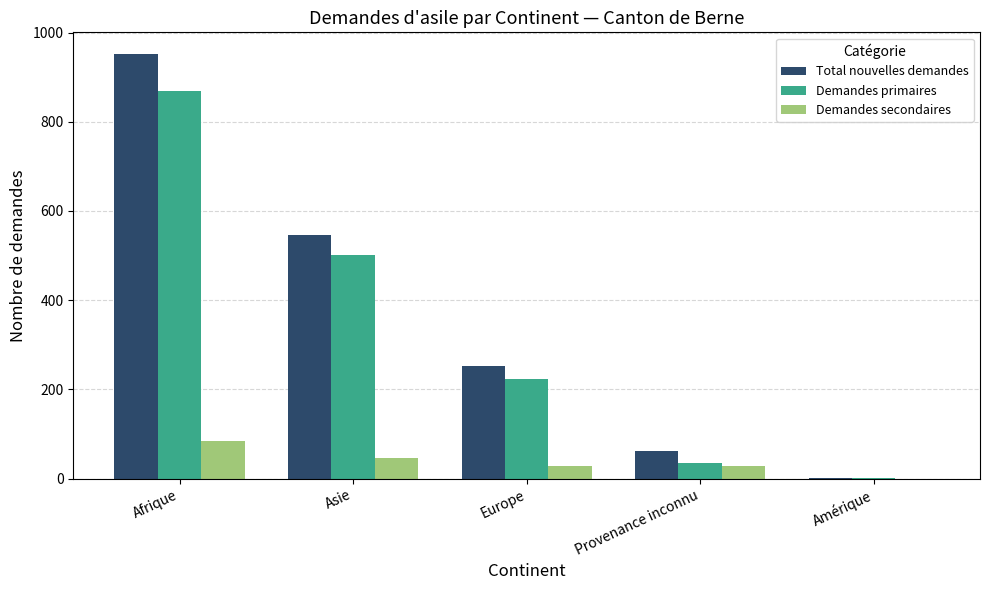

The Demandes secondaires series shows 49 at Amérique. True or false?

False